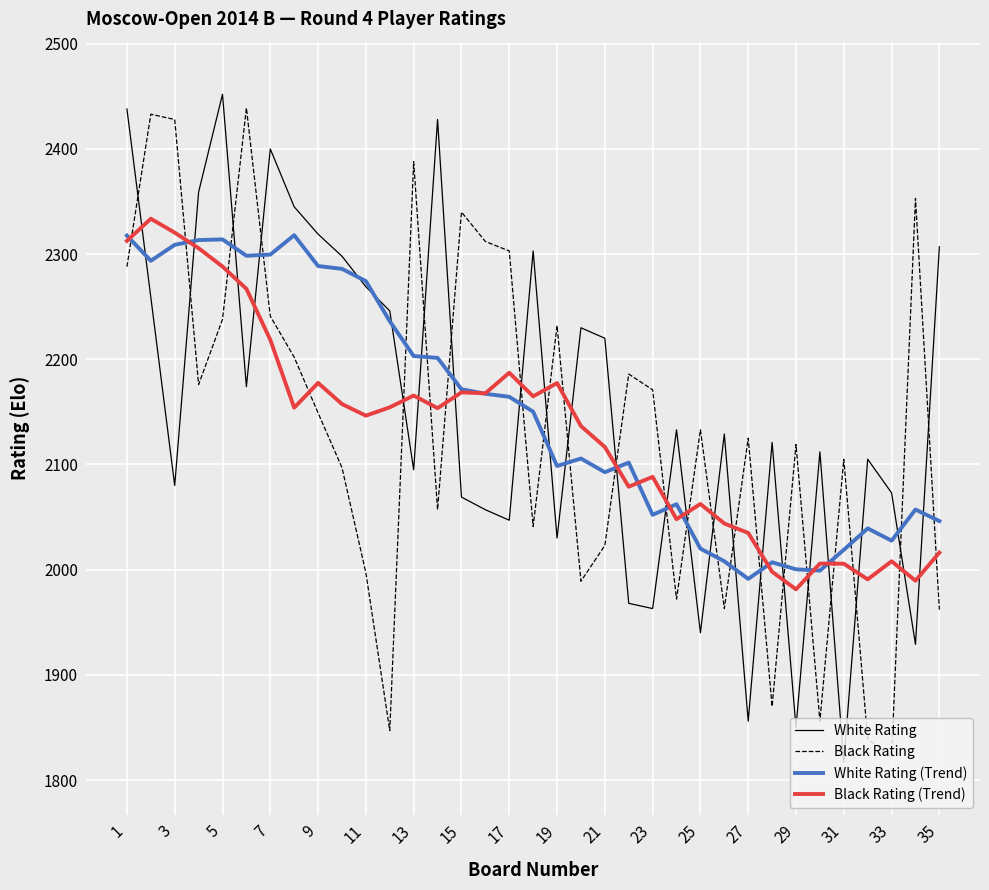

How many interior local peaks does the Black Rating series have?

11